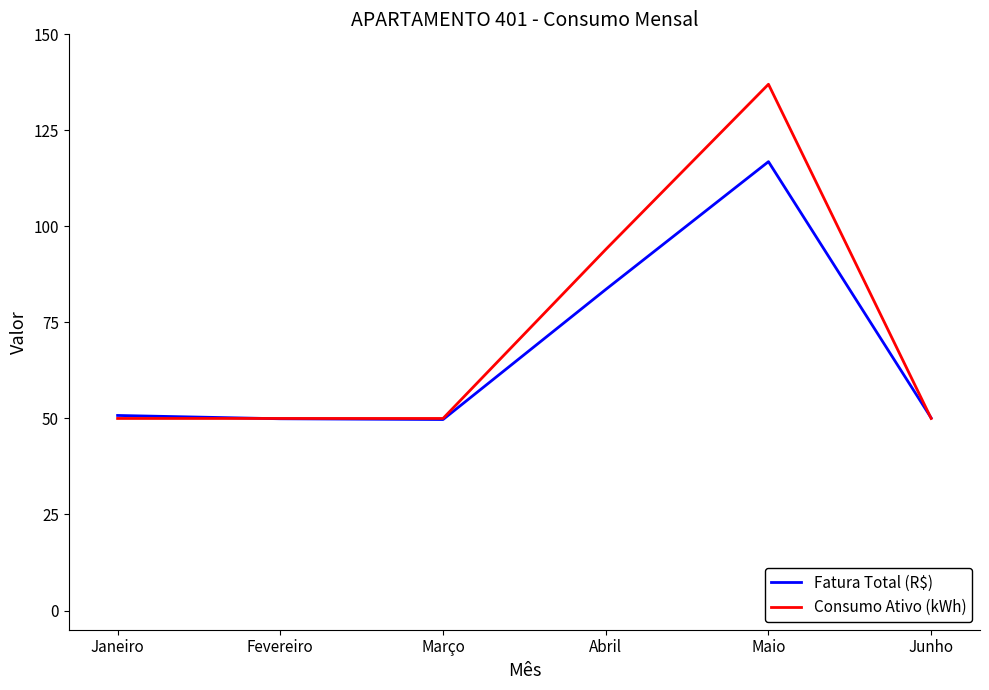

The value of Fatura Total (R$) at Fevereiro is 49.9. True or false?

True